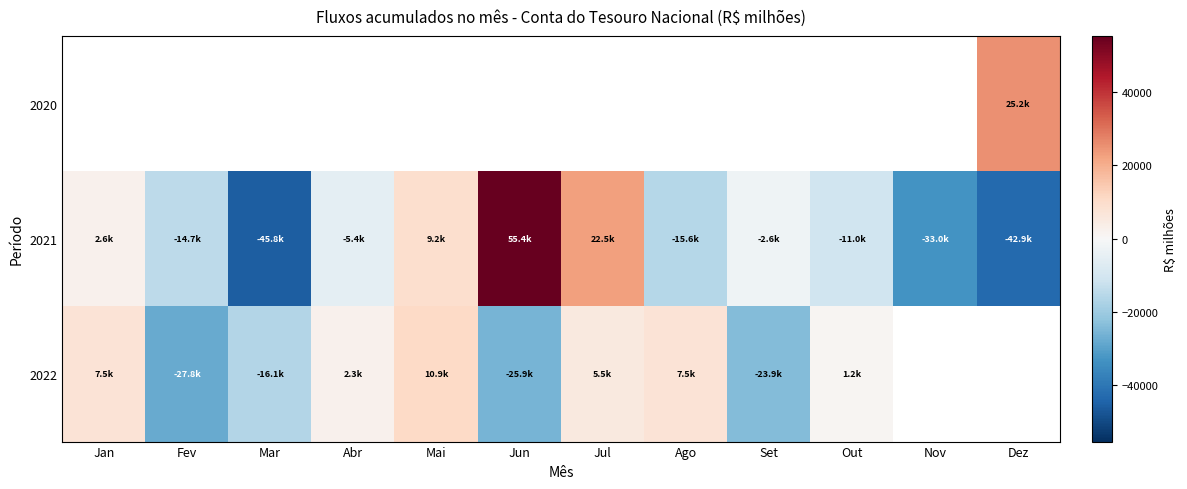

Which category has the lowest value in the 2022 series?

Fev